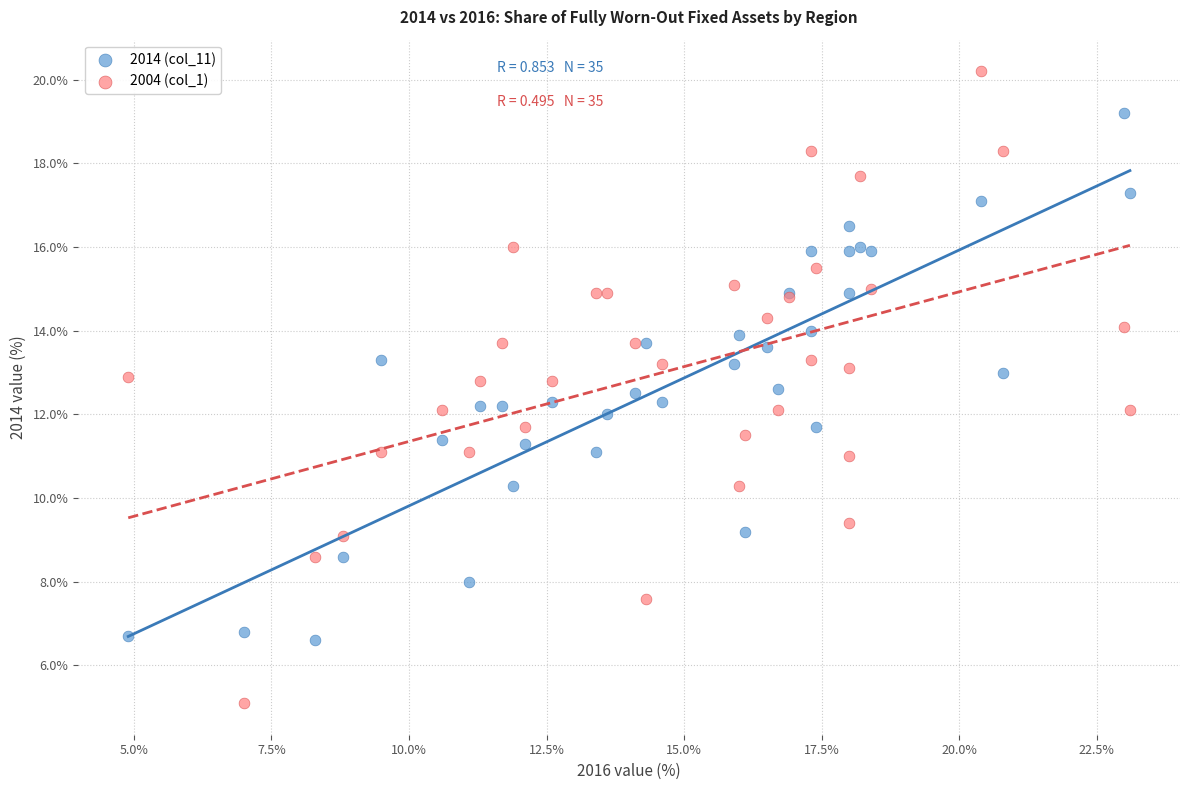

Which series has the widest spread of Y values?

2004 (col_1)